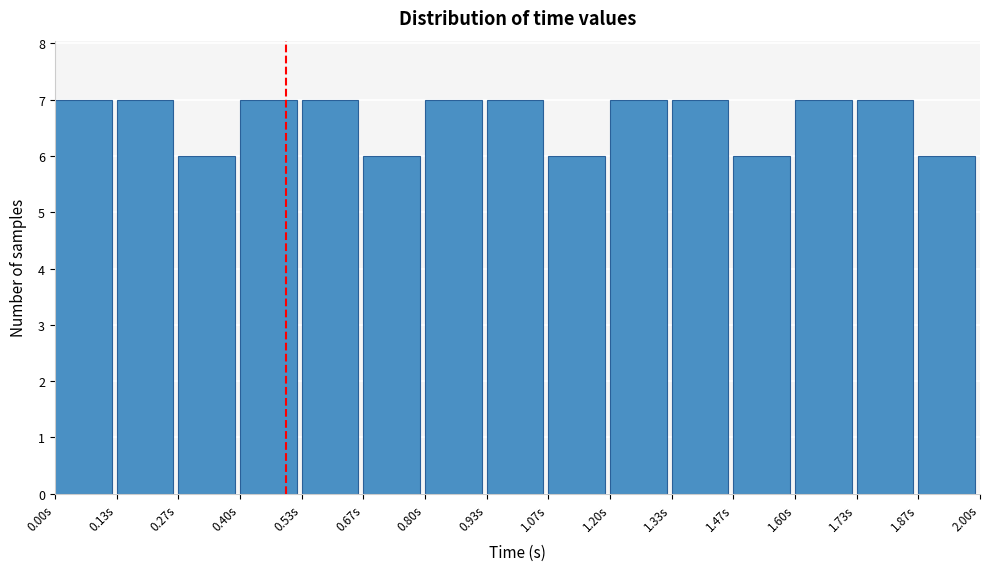

What is the height of the bar covering 0.54 to 0.66 on the x-axis? Neither the bar edges nor the heights are printed on the chart, so give them approximately, as read against the axes.

7